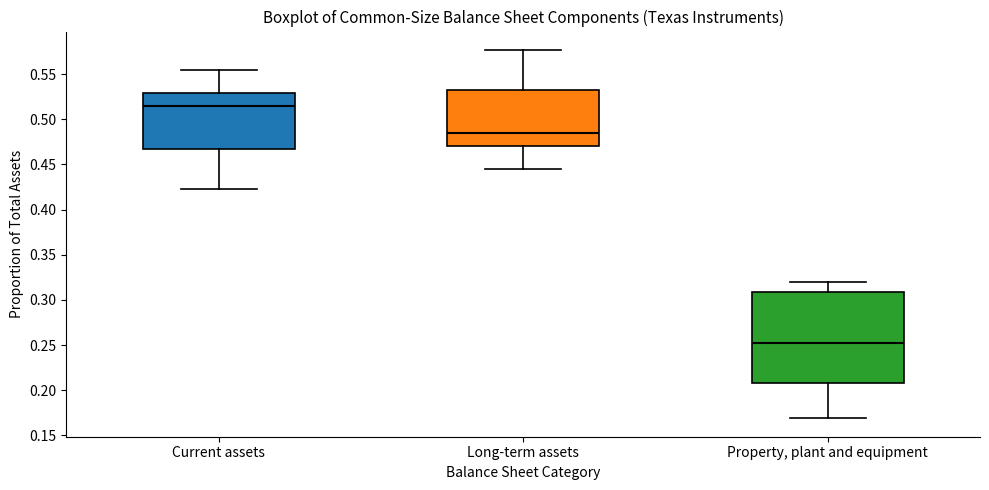

Reading left to right, read every box against the y-axis: the position of its median line, the range the box covers, and the ends of its whiskers. The values are not printed on the chart, so give them approximately, as read against the axis.

Current assets: median 0.515, box 0.470 to 0.530, whiskers 0.425 to 0.555
Long-term assets: median 0.485, box 0.470 to 0.535, whiskers 0.445 to 0.575
Property, plant and equipment: median 0.255, box 0.210 to 0.310, whiskers 0.170 to 0.320